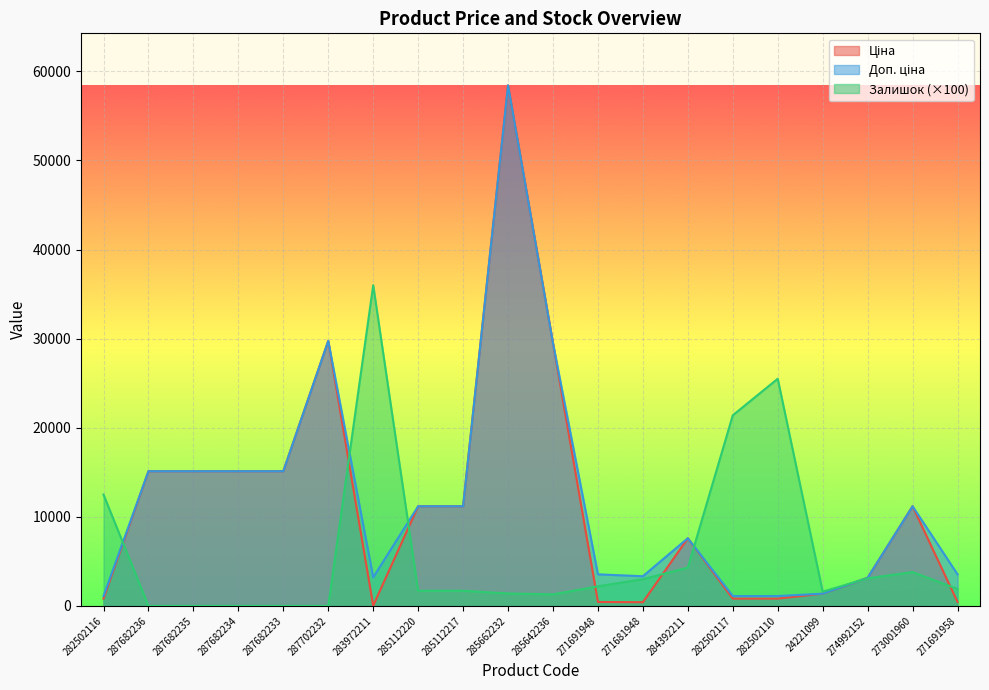

Which series ends up on top after the final intersection of Ціна and Залишок?

Залишок